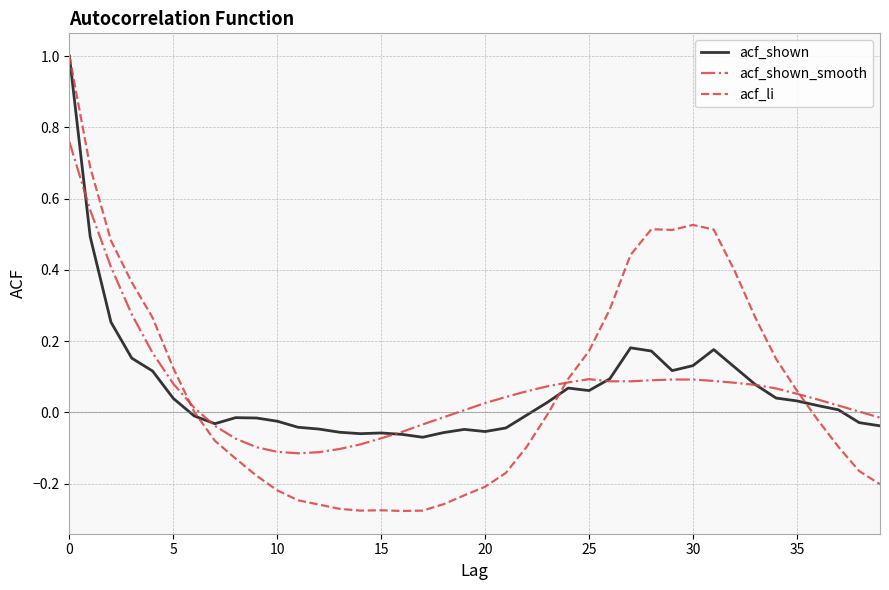

What is the maximum value for acf_shown?

1.0